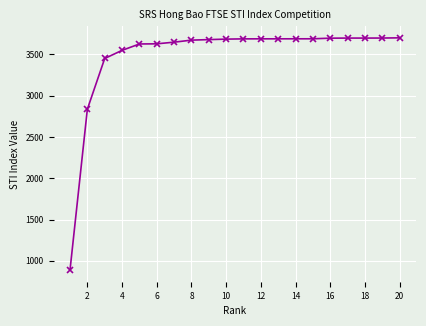

What is the difference between the second highest and second lowest values?

861.5